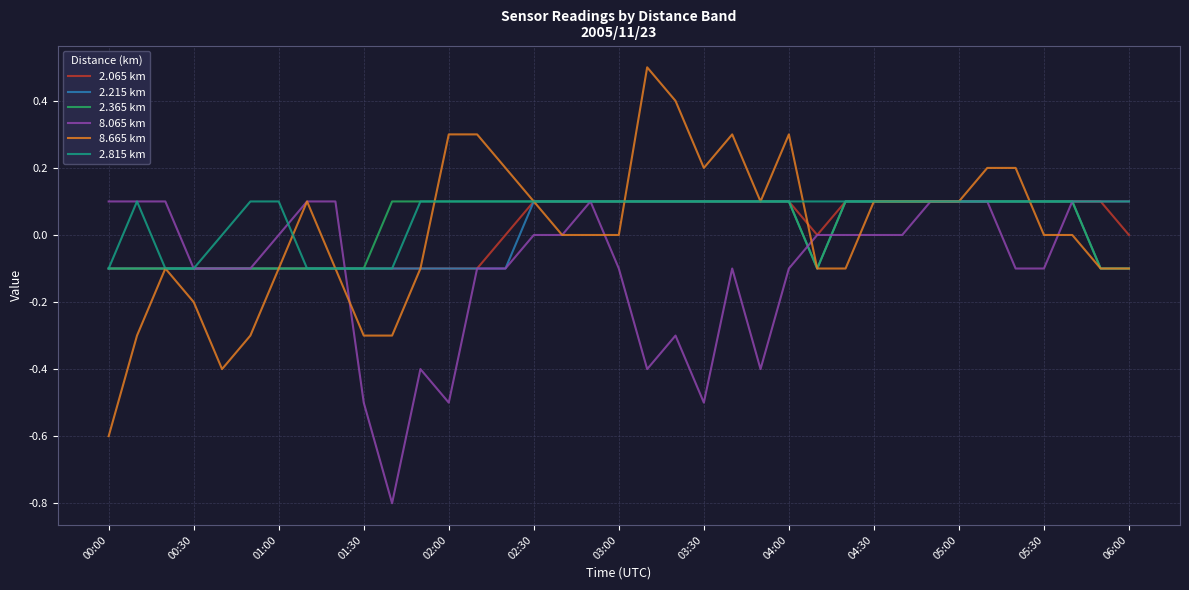

Which series has the largest total across all categories?

2.815 km